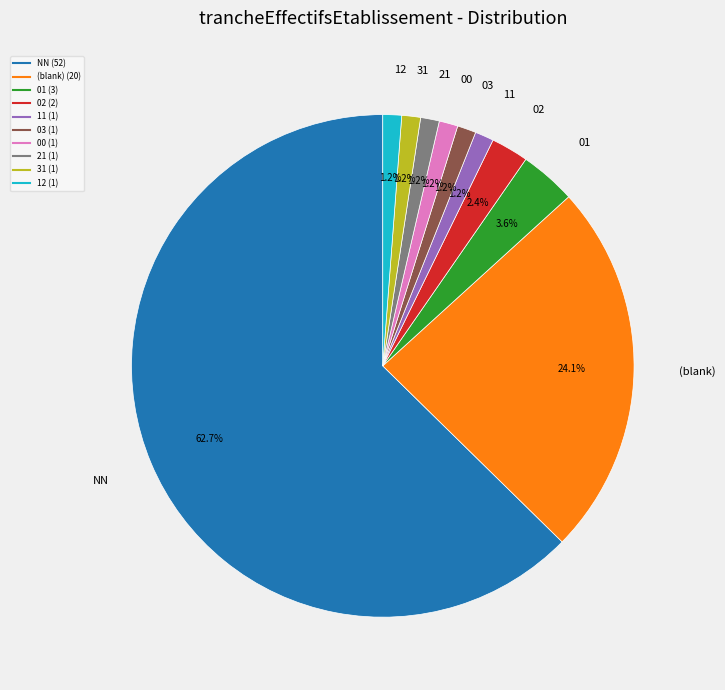

Does any single category account for the majority?

Yes